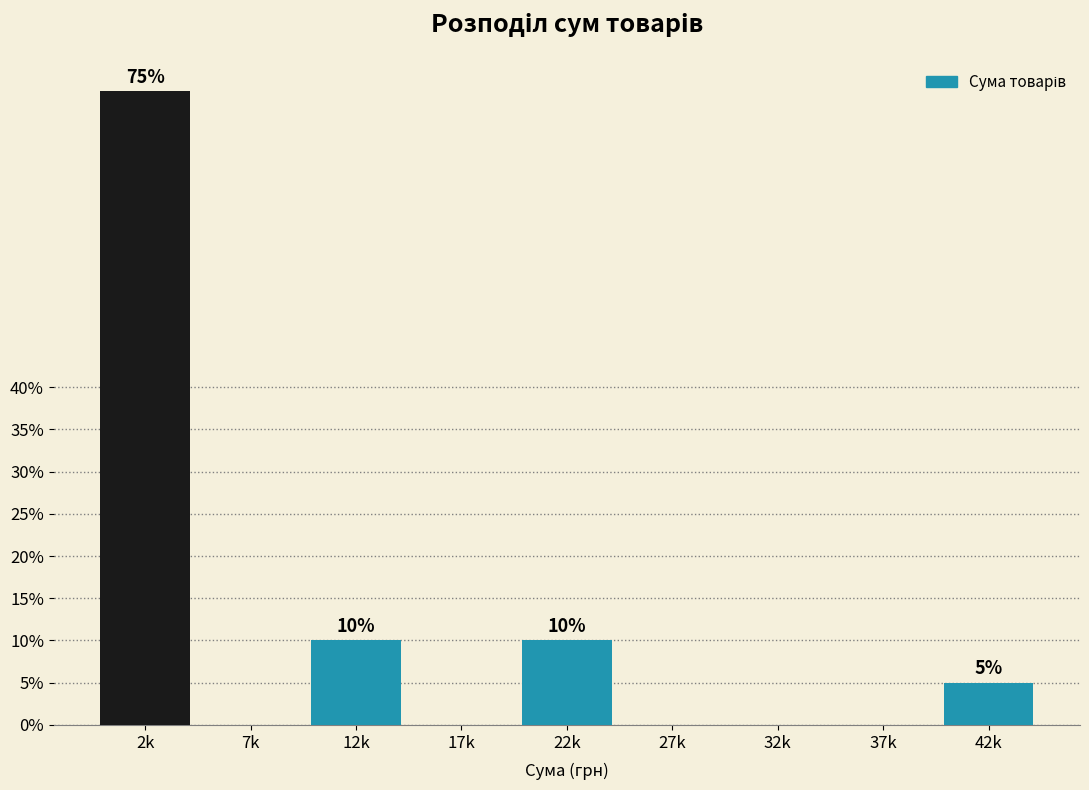

Reading left to right, extract all data points from this chart.

2k=75	7k=0	12k=10	17k=0	22k=10	27k=0	32k=0	37k=0	42k=5